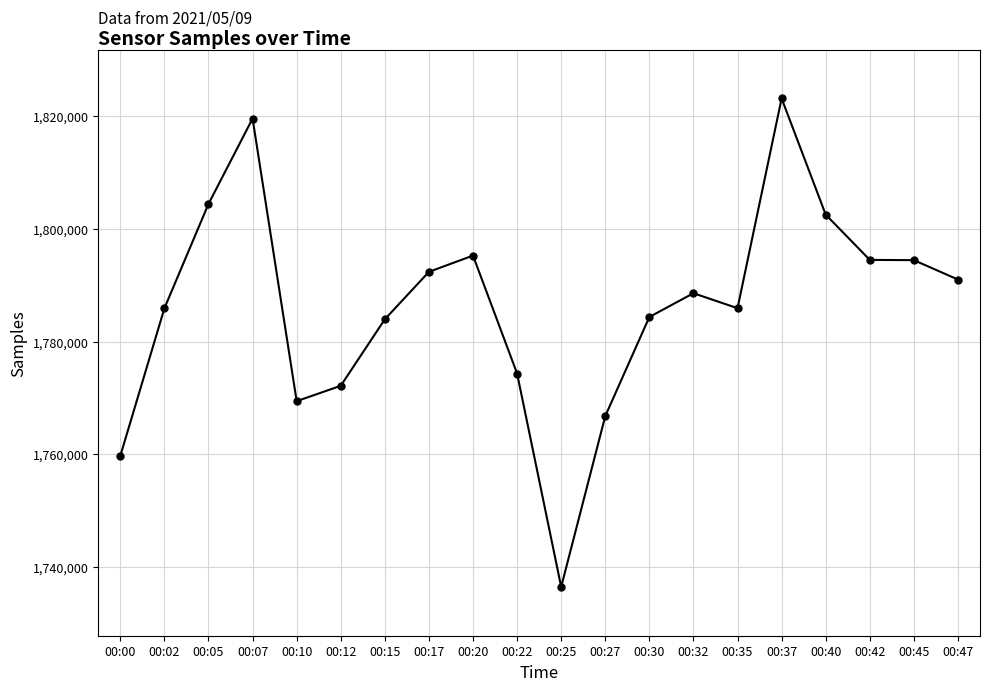

Where is the first local maximum?

00:07